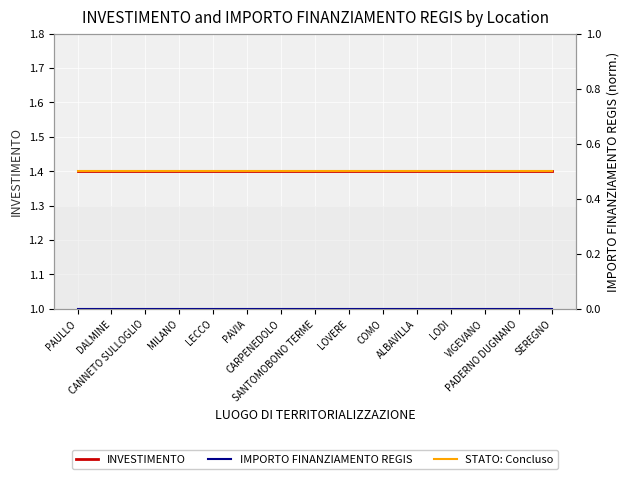

Rank the series at PAVIA from lowest to highest value.

IMPORTO FINANZIAMENTO REGIS, STATO: Concluso, INVESTIMENTO